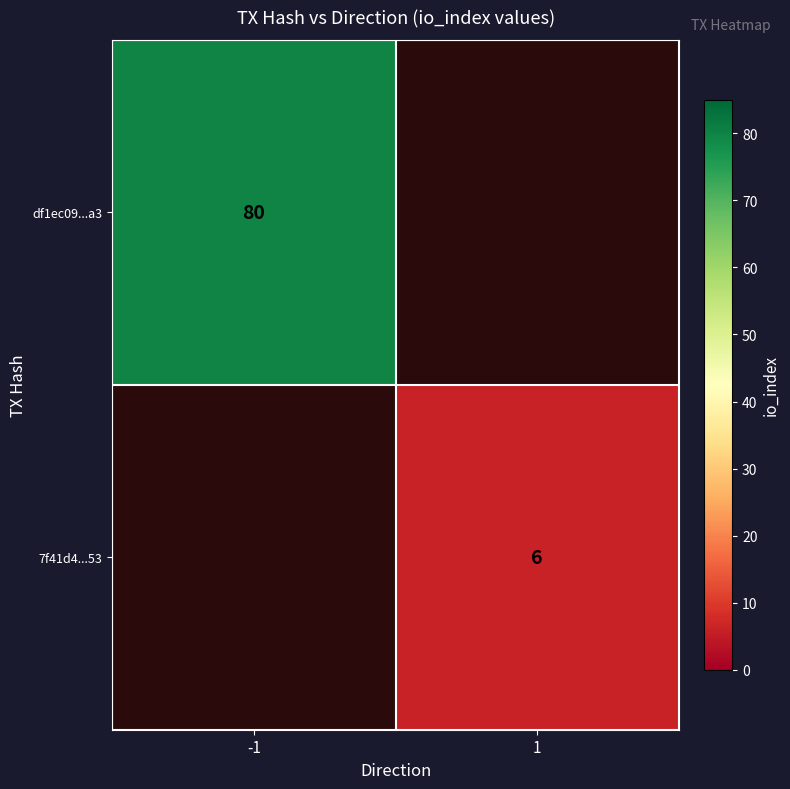

True or false: df1ec09...a3 has a value of 56 at -1.

False